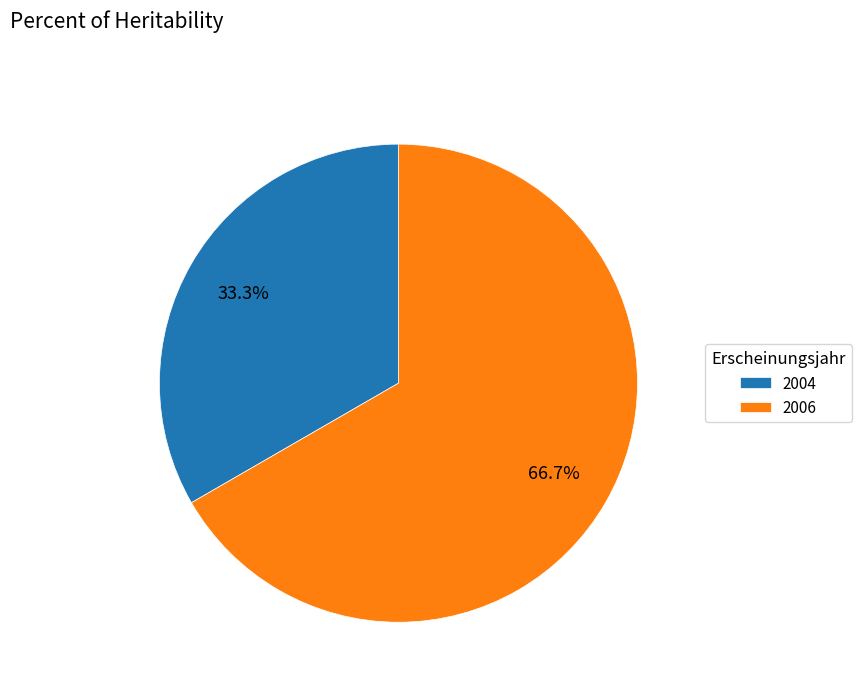

Which category has the smallest portion of the pie?

2004